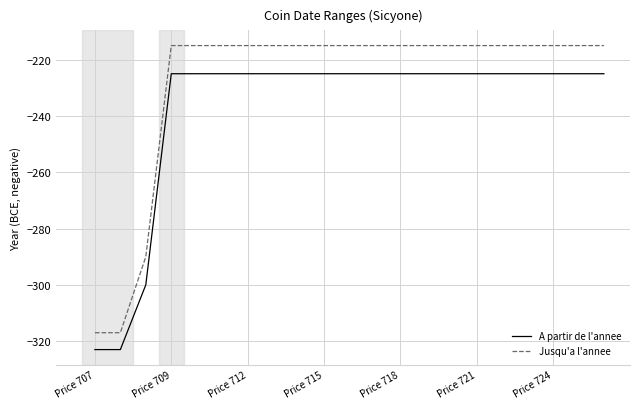

True or false: Jusqu'a l'annee and A partir de l'annee intersect in this chart.

False